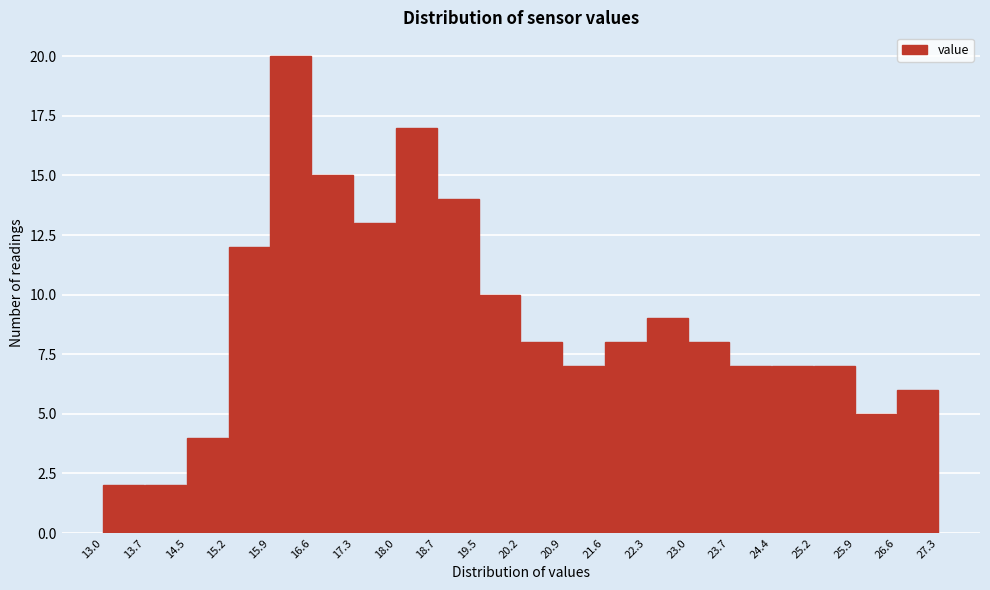

How tall is the bar that spans 20.2 to 20.9 on the x-axis? The values are not printed on the chart, so give them approximately, as read against the axis.

8